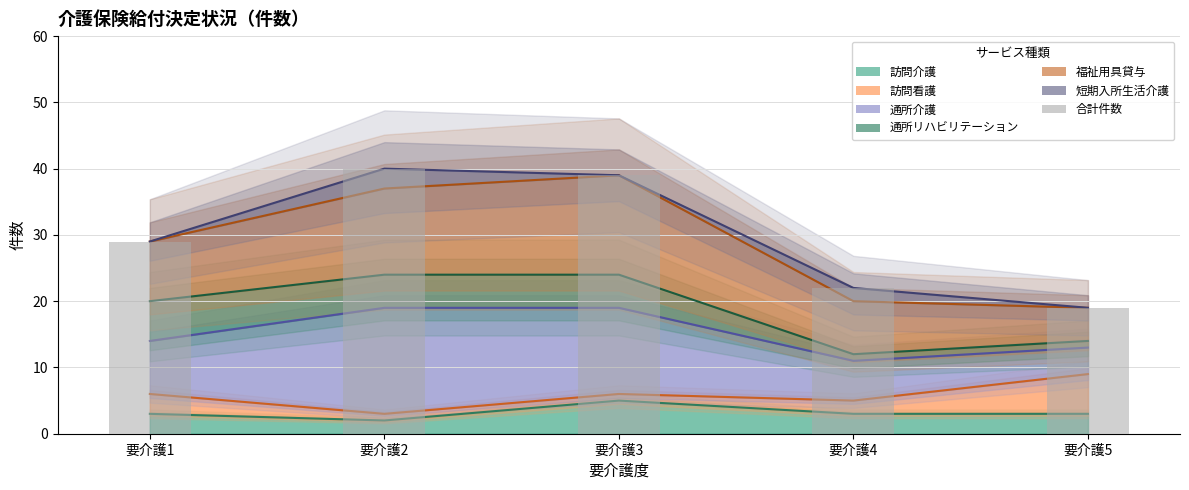

Reading left to right, what are all the values shown in this chart?

要介護1=29	要介護2=40	要介護3=39	要介護4=22	要介護5=19